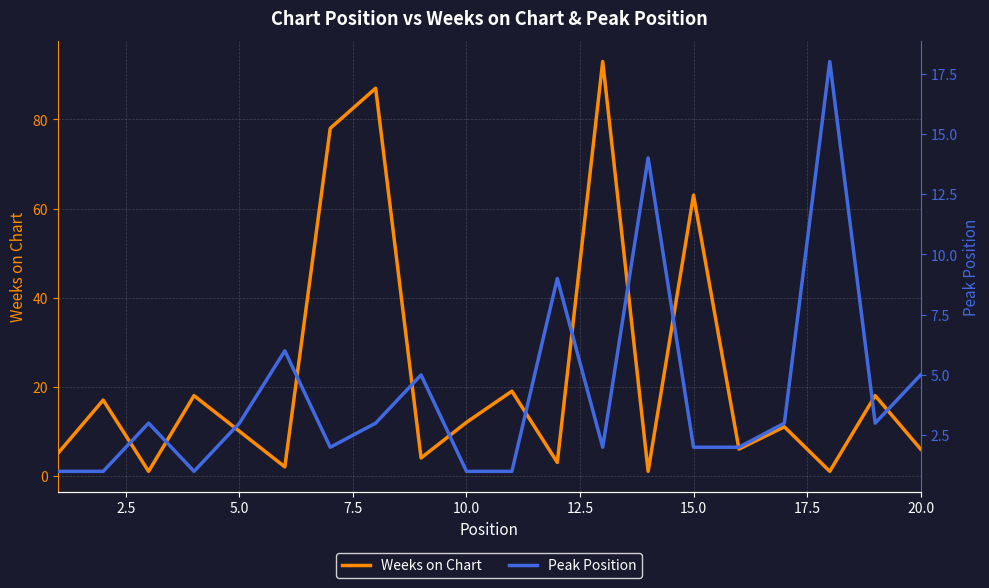

True or false: Weeks on Chart and Peak Position cross at least once.

True